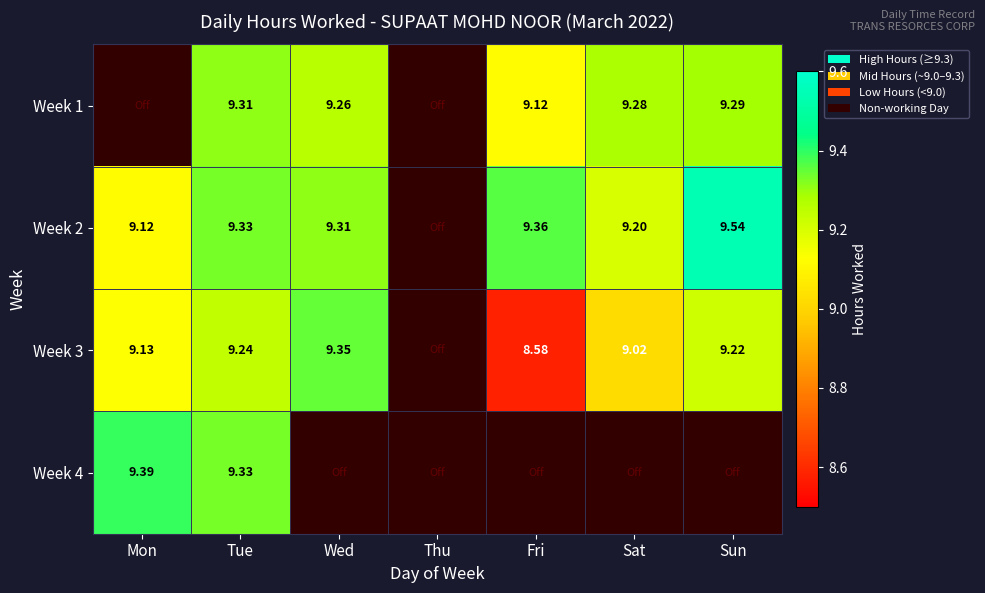

At which category is the sum across all series the highest?

Tue